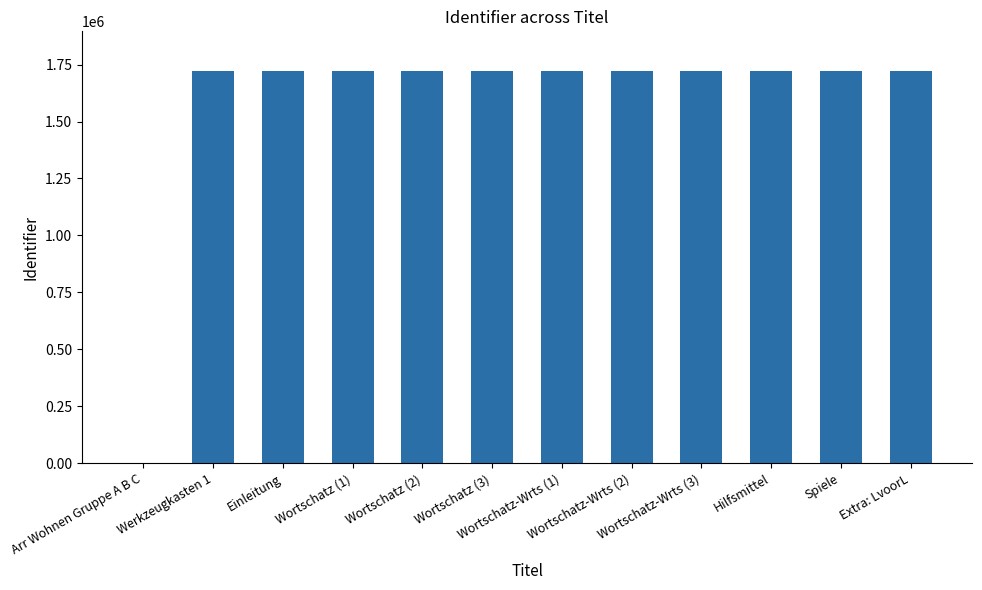

What is the sum of the values at Hilfsmittel and Werkzeugkasten 1?

3447369